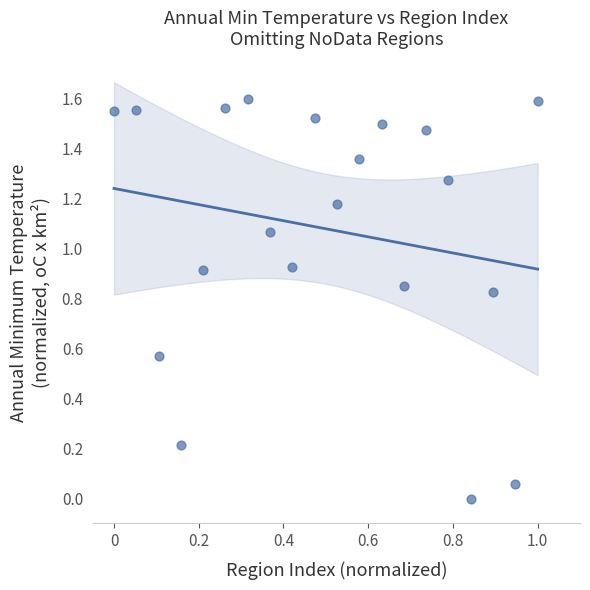

What is the range of X values (max minus min)?

1.0